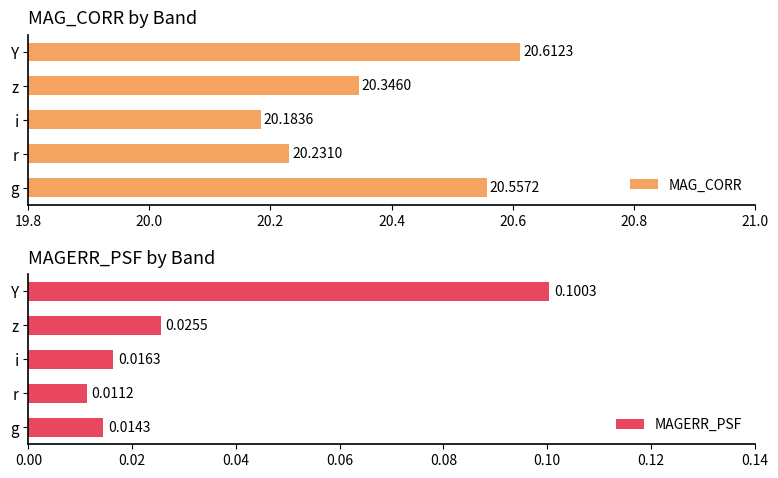

How many bars are there in total?

10